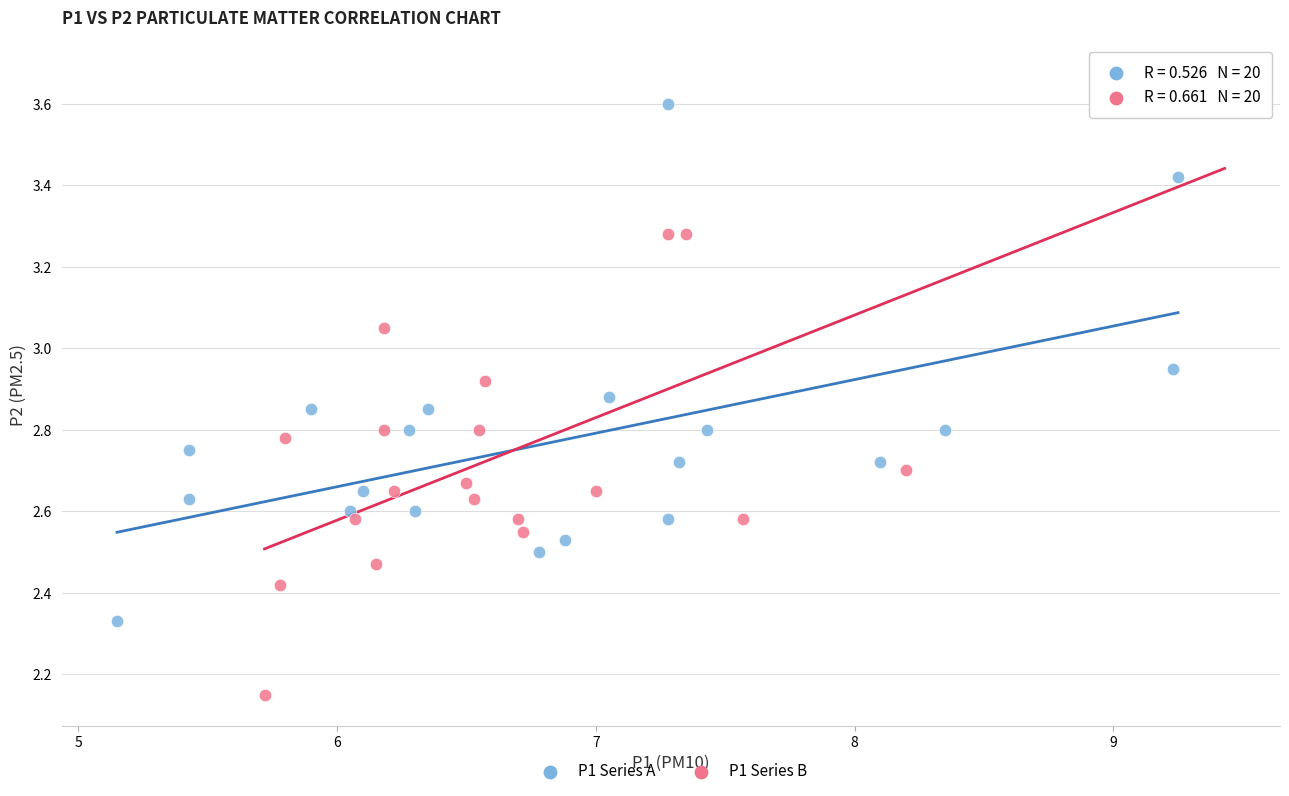

Which series has the widest spread of Y values?

P1 Series B